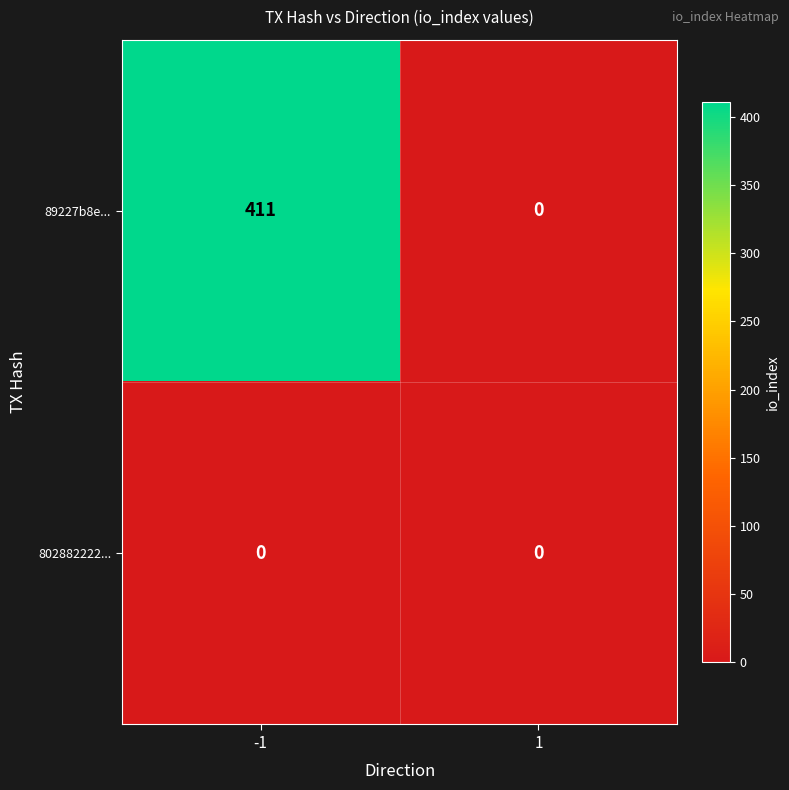

Reading left to right, extract all data points from this chart.

89227b8e...: 411	0
802882222...: 0	0